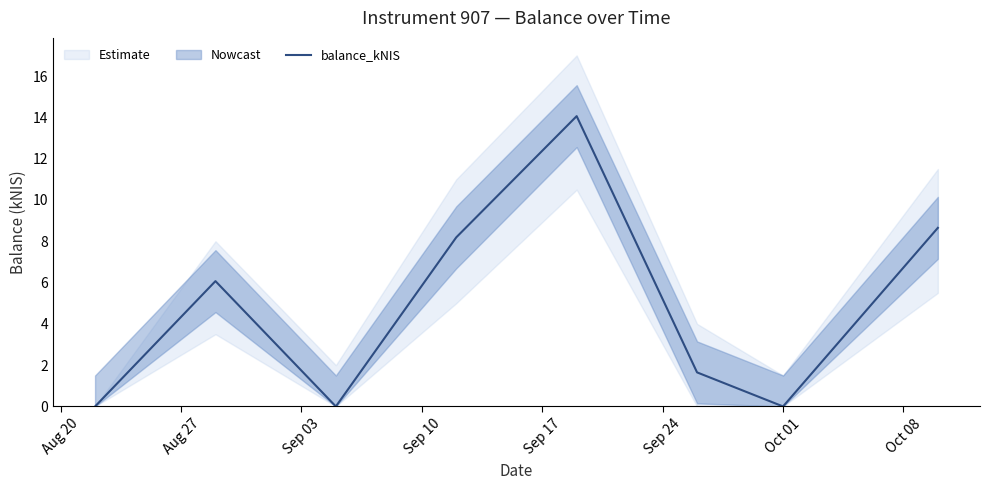

Is it true that the value at Sep 17 is 3.1?

False